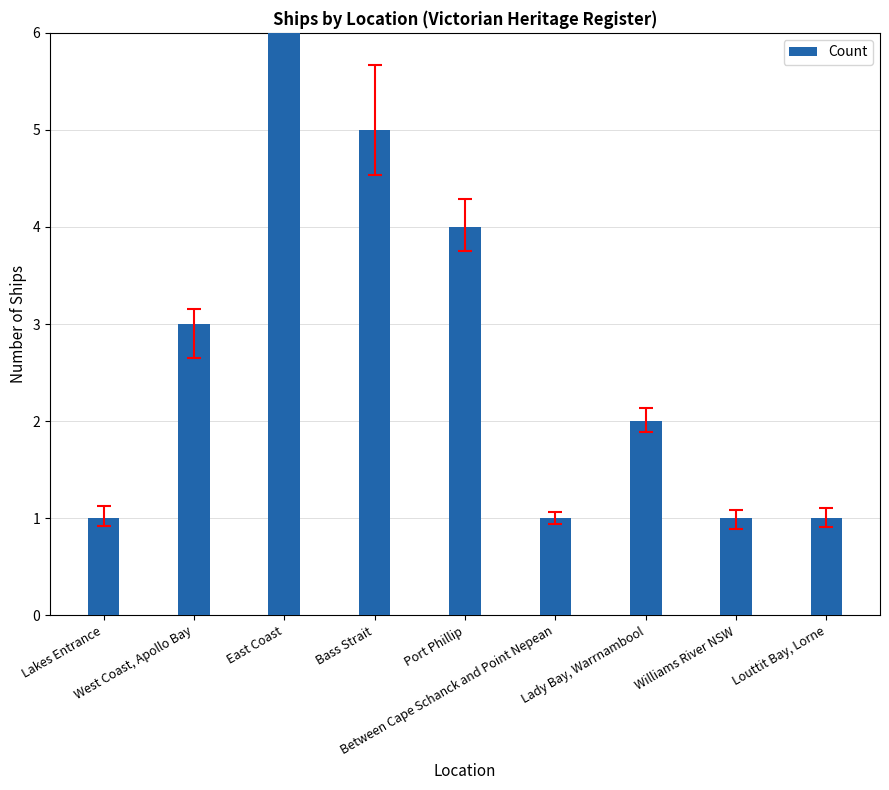

How many values are between 1 and 4?

7